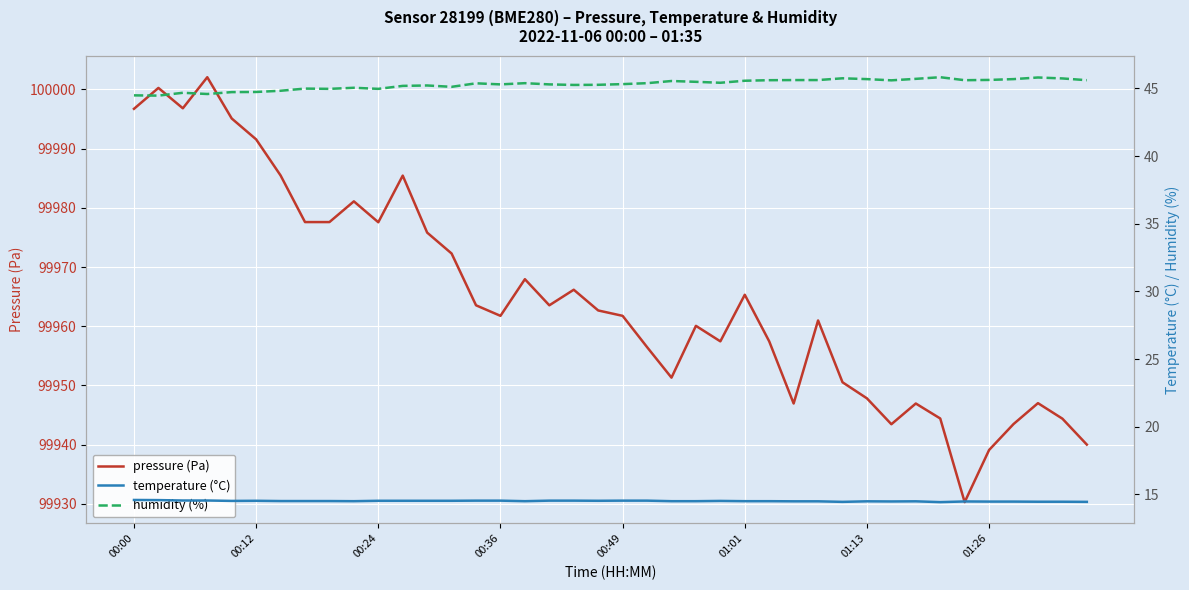

What is the minimum value for pressure (Pa)?

99930.3